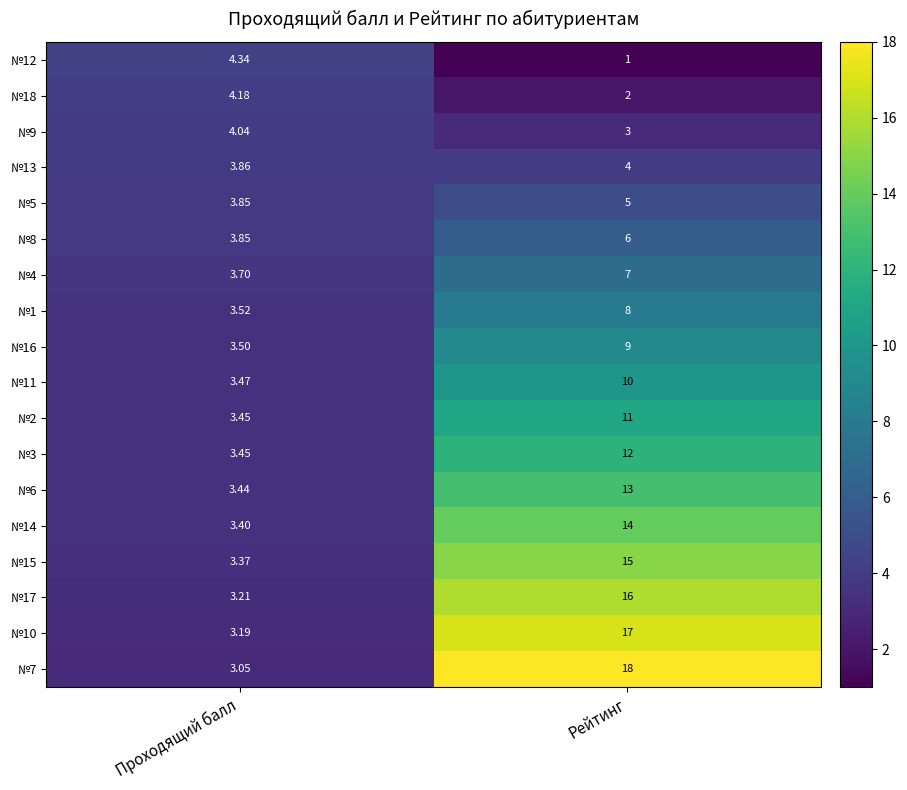

Is the value of №17 at Рейтинг greater than the value of №18 at Проходящий балл?

Yes